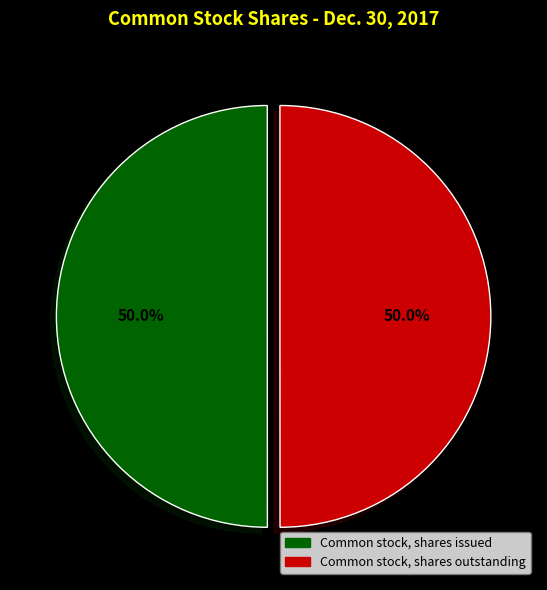

What percentage do Common stock, shares outstanding and Common stock, shares issued together represent?

100.0%